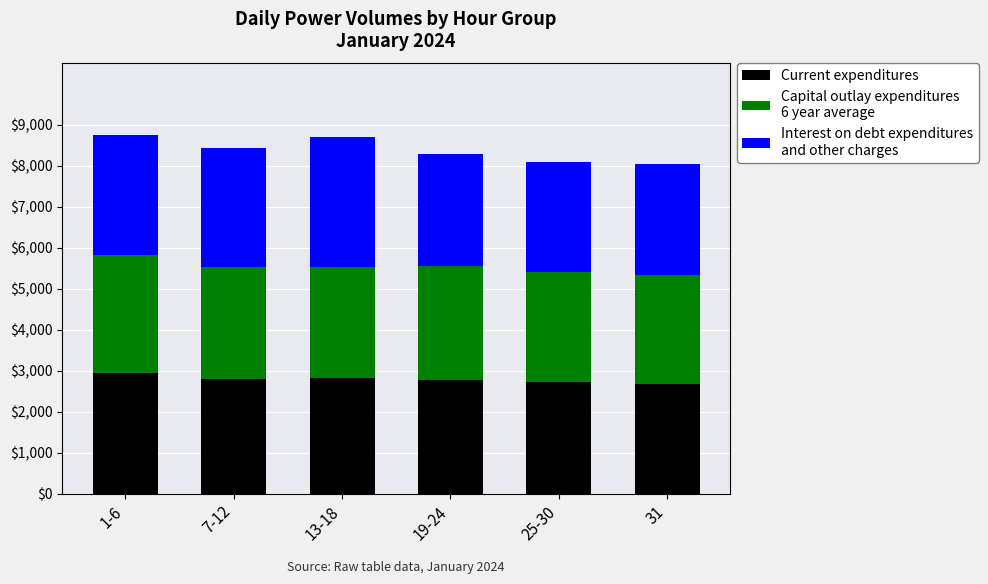

Are the bars horizontal?

No